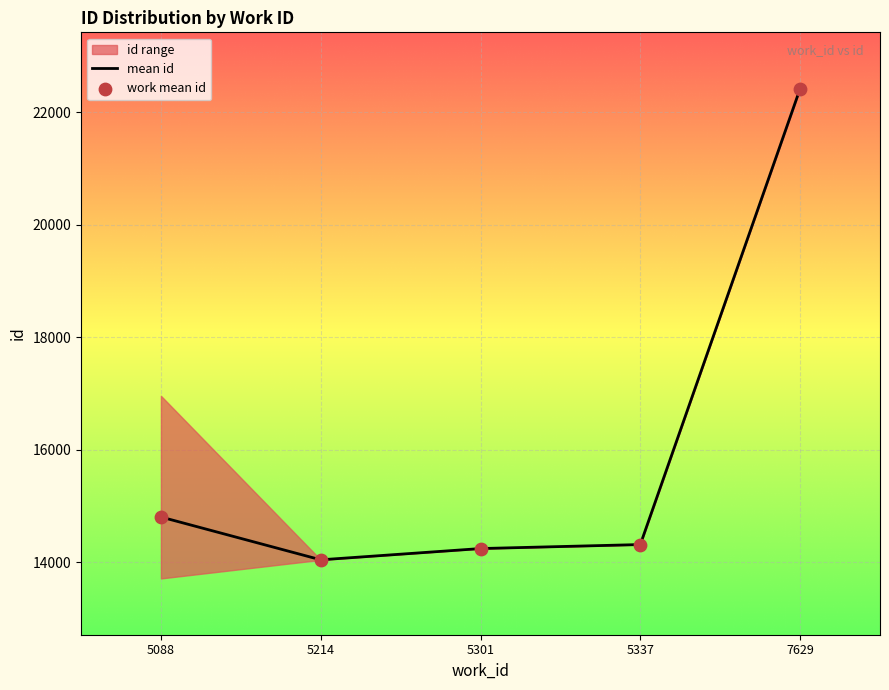

Which series has the widest spread of Y values?

mean id